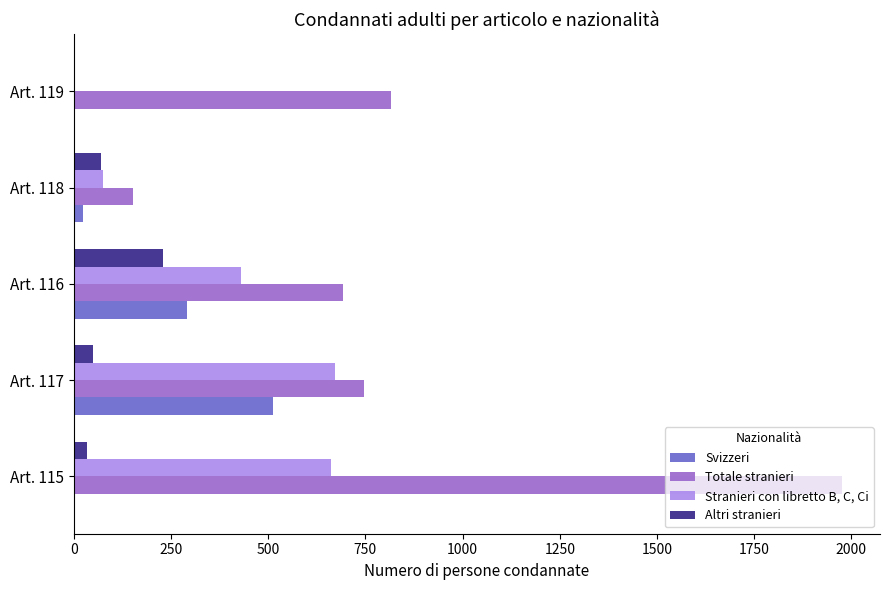

Between Art. 116 and Art. 119, which series saw the biggest shift?

Stranieri con libretto B, C, Ci